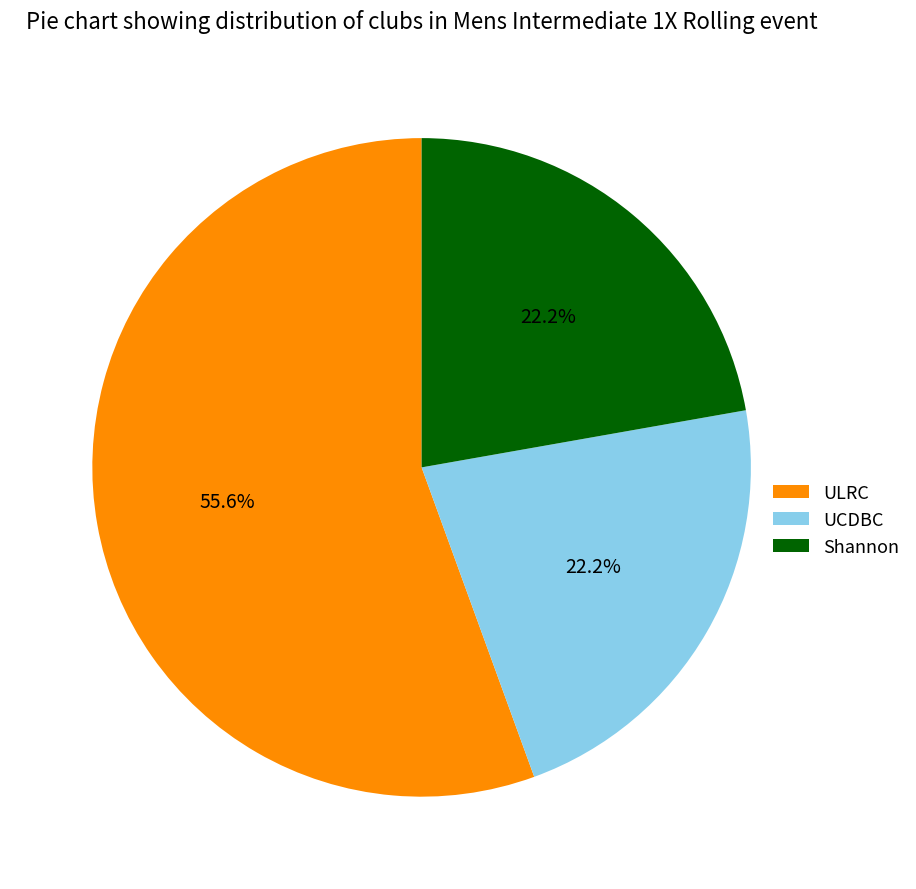

Count the number of slices in the pie.

3